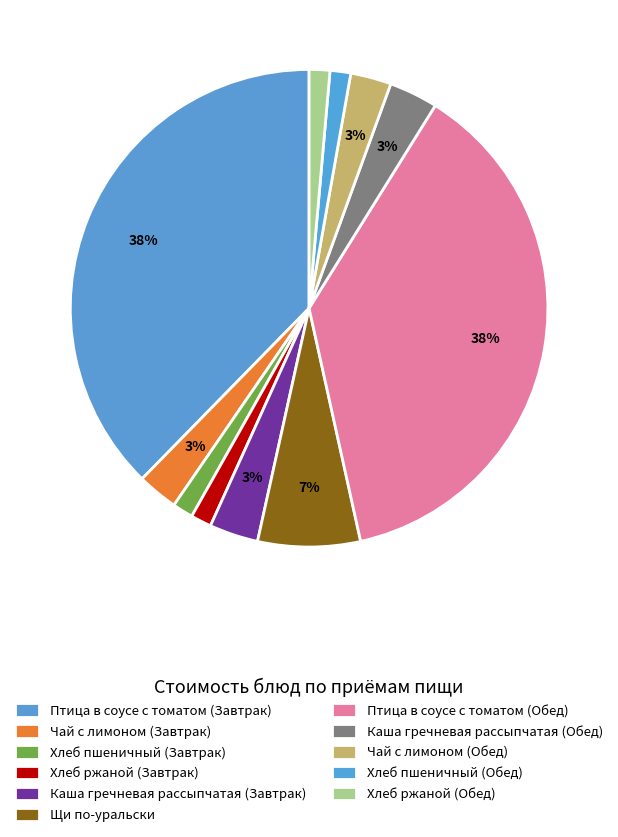

What portion of the pie excludes Каша гречневая рассыпчатая (Завтрак)?

96.7%